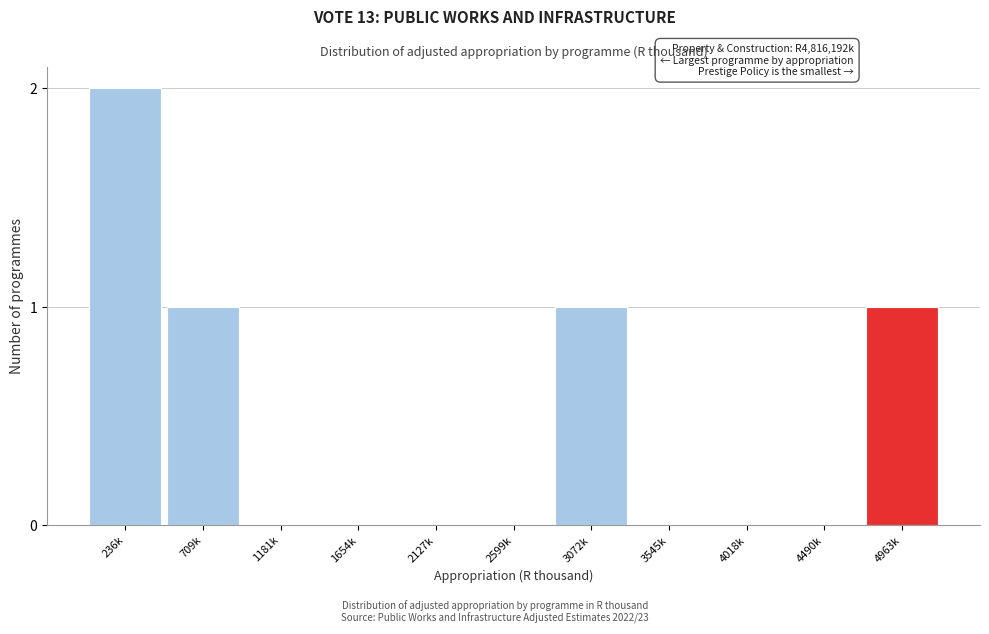

Reading left to right, transcribe all the data shown in this chart.

236k=2	709k=1	1181k=0	1654k=0	2127k=0	2599k=0	3072k=1	3545k=0	4018k=0	4490k=0	4963k=1